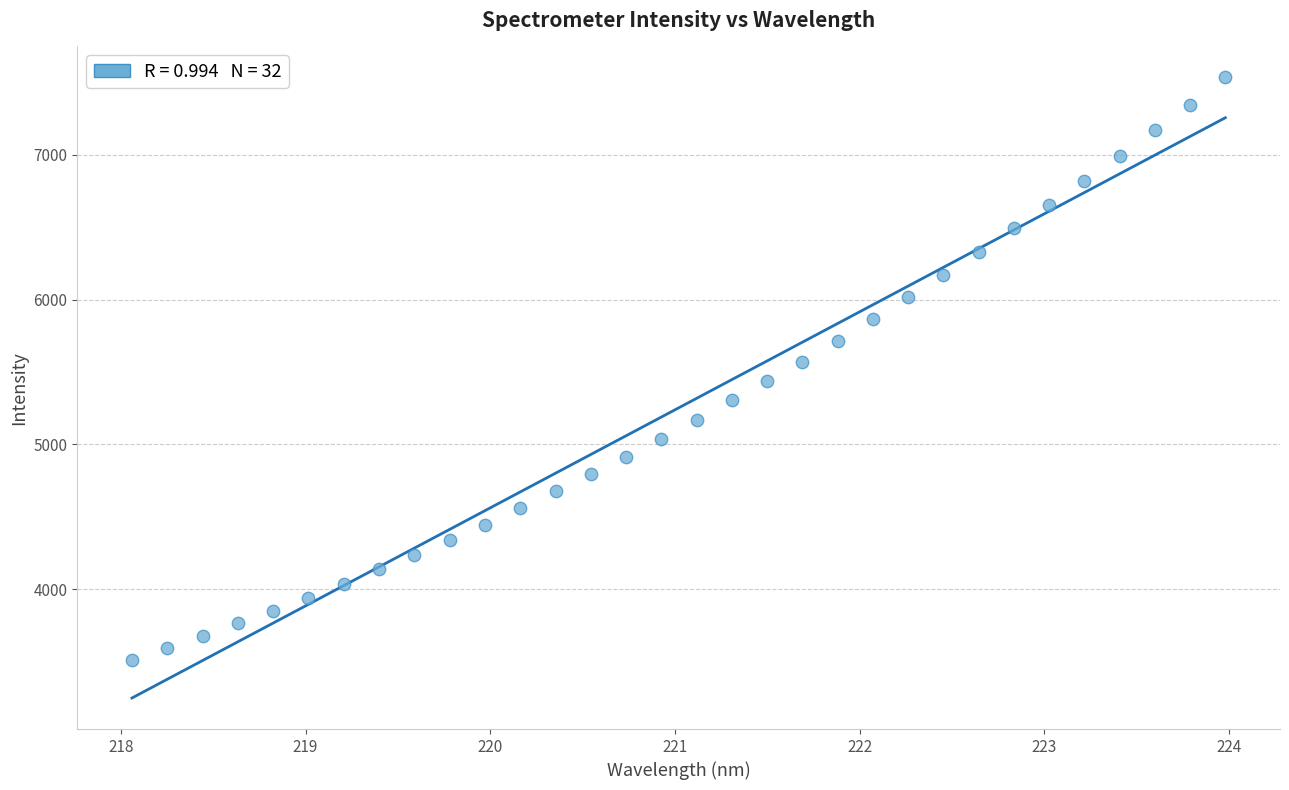

What is the range of Y values (max minus min)?

4021.0